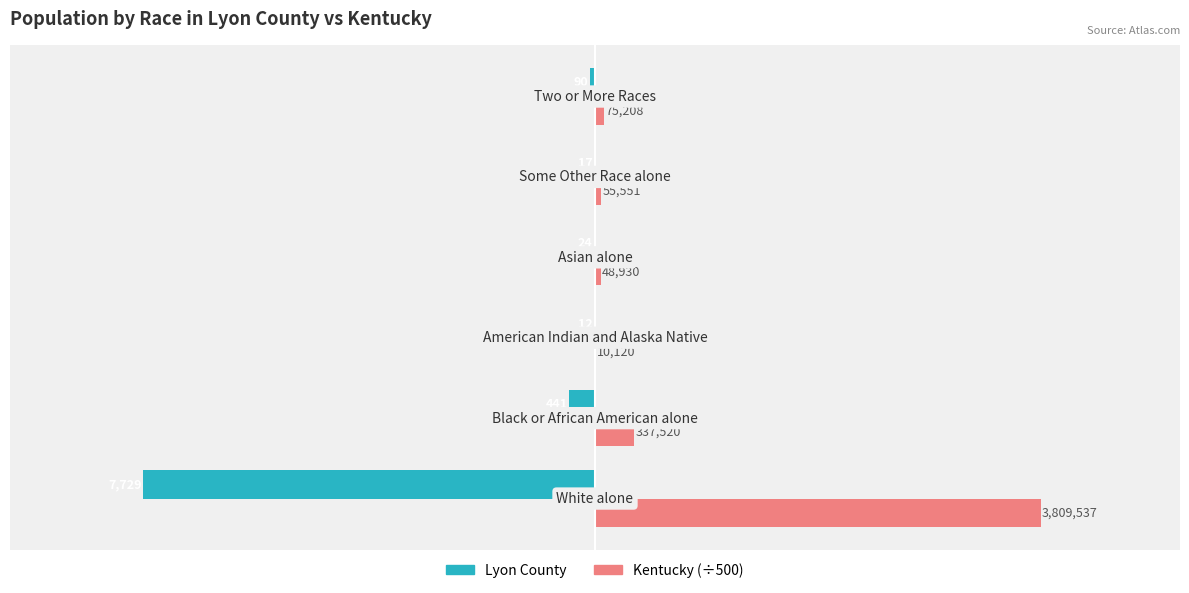

What are all the series names shown in the legend?

Lyon County, Kentucky (÷500)